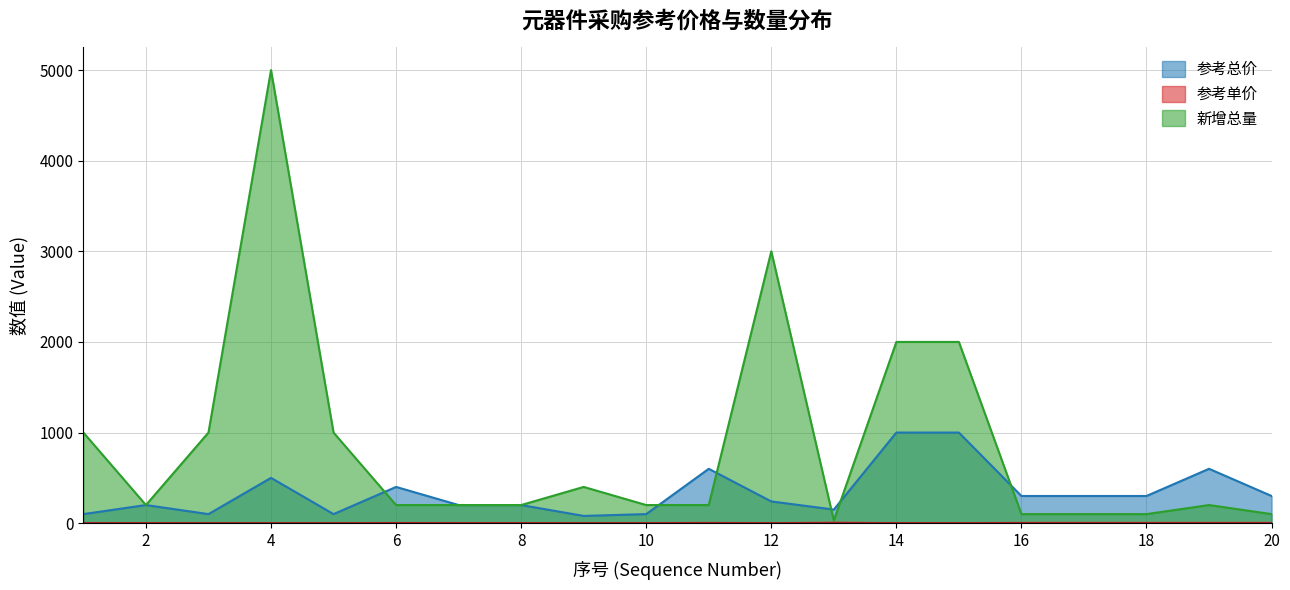

Between 6 and 9, which is larger?

6